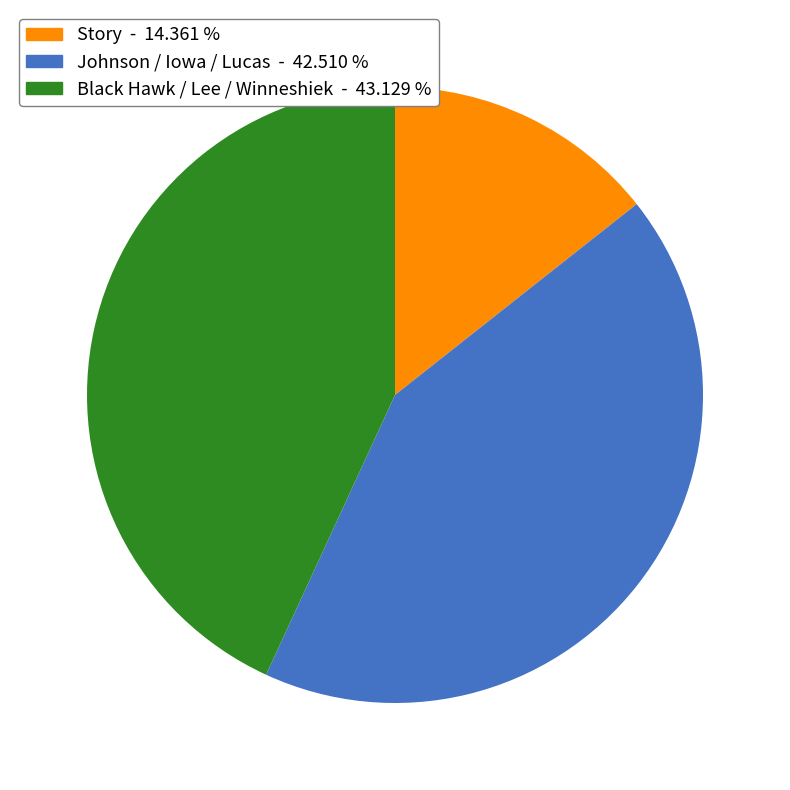

Does any single category account for the majority?

No